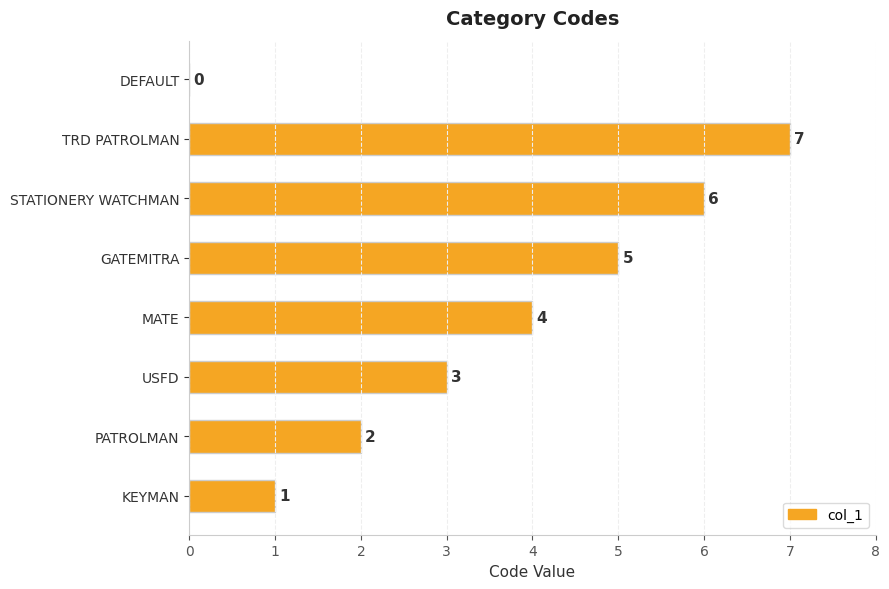

Between PATROLMAN and MATE, which is larger?

MATE